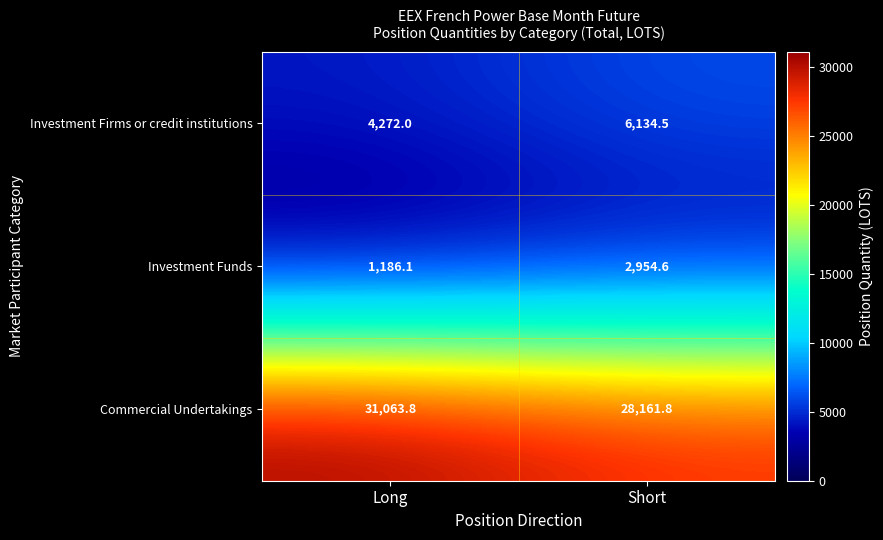

At how many categories does at least one series exceed 7476?

2